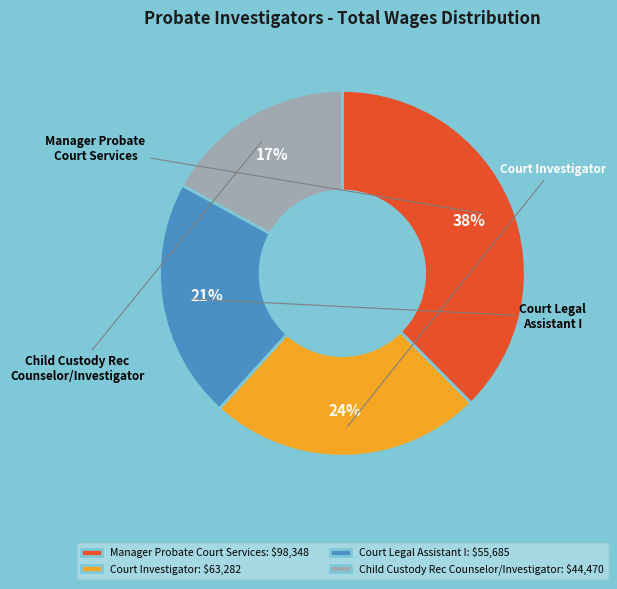

What is the smallest slice in the pie chart?

Child Custody Rec Counselor/Investigator